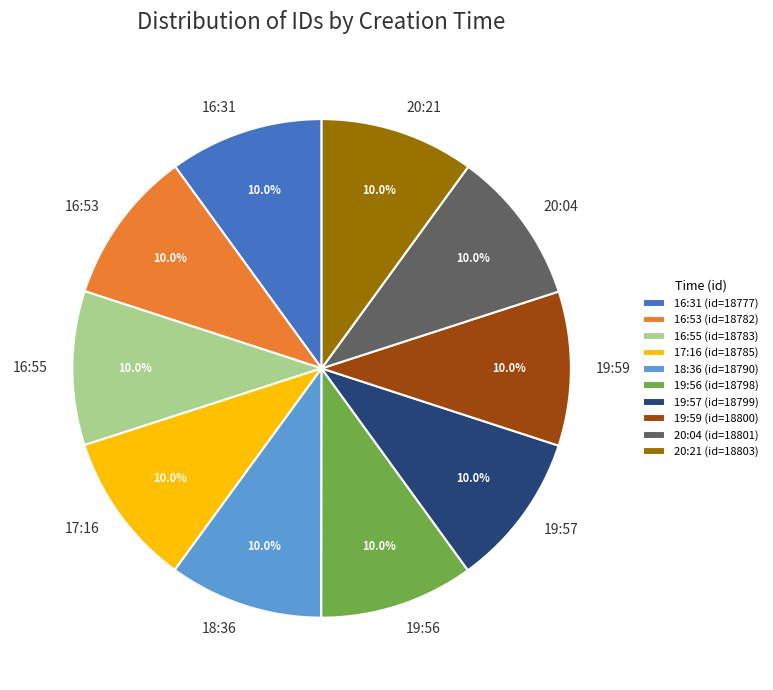

Do 18:36 and 20:21 together represent more than half of the pie?

No